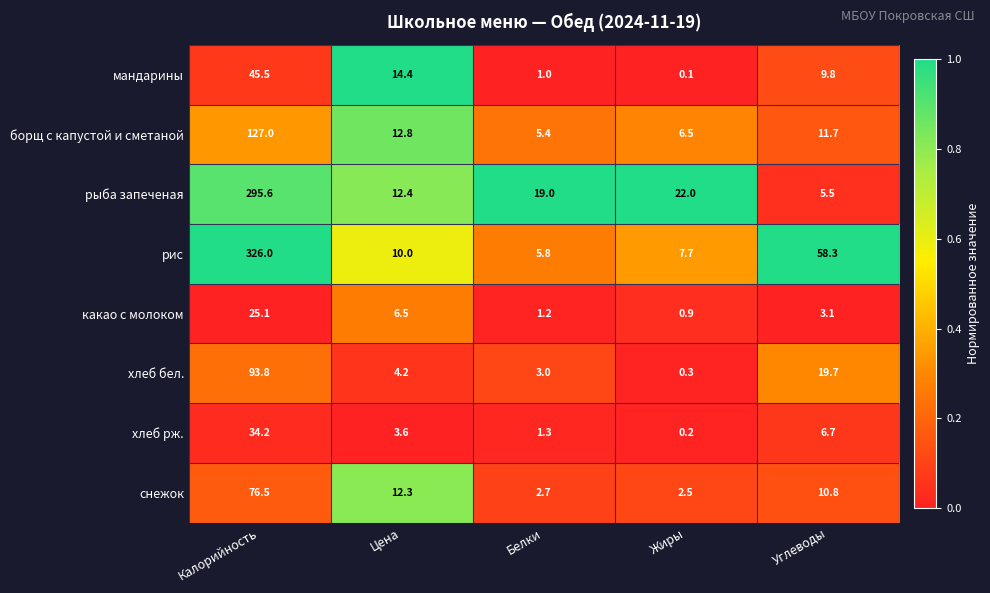

Where does the какао с молоком series first go above 3?

Калорийность